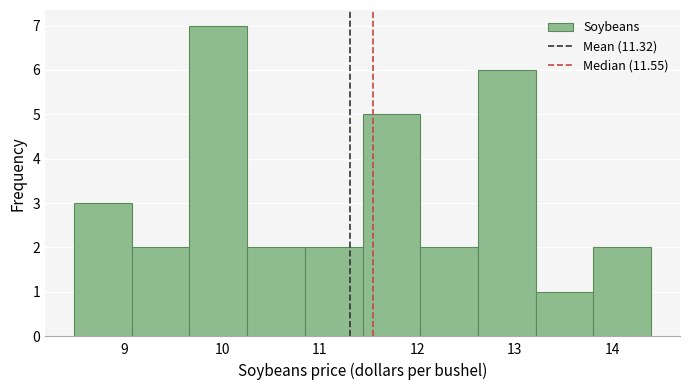

Which range on the x-axis has the tallest bar?

9.7 to 10.3